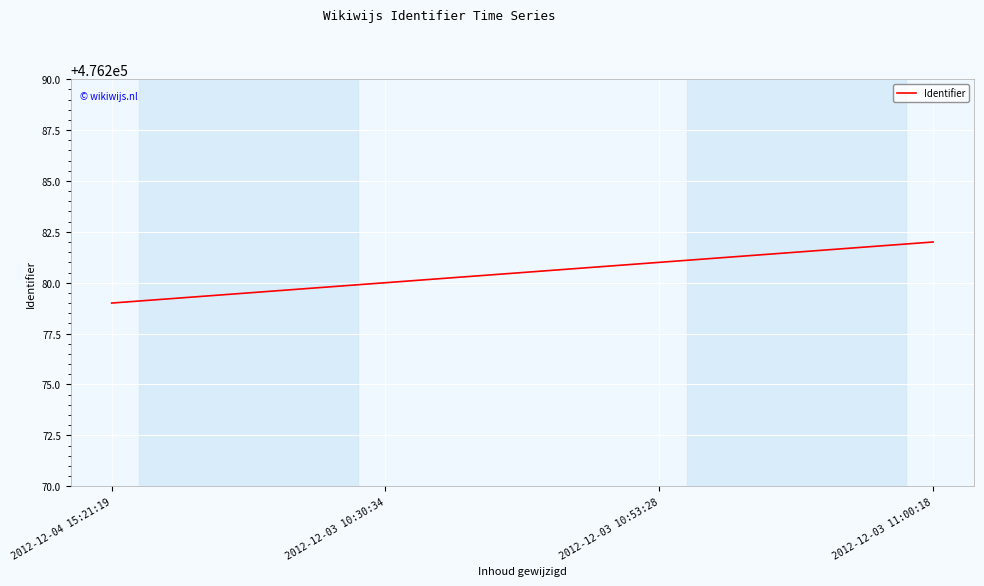

Which has a higher value, 2012-12-04 15:21:19 or 2012-12-03 10:30:34?

2012-12-03 10:30:34